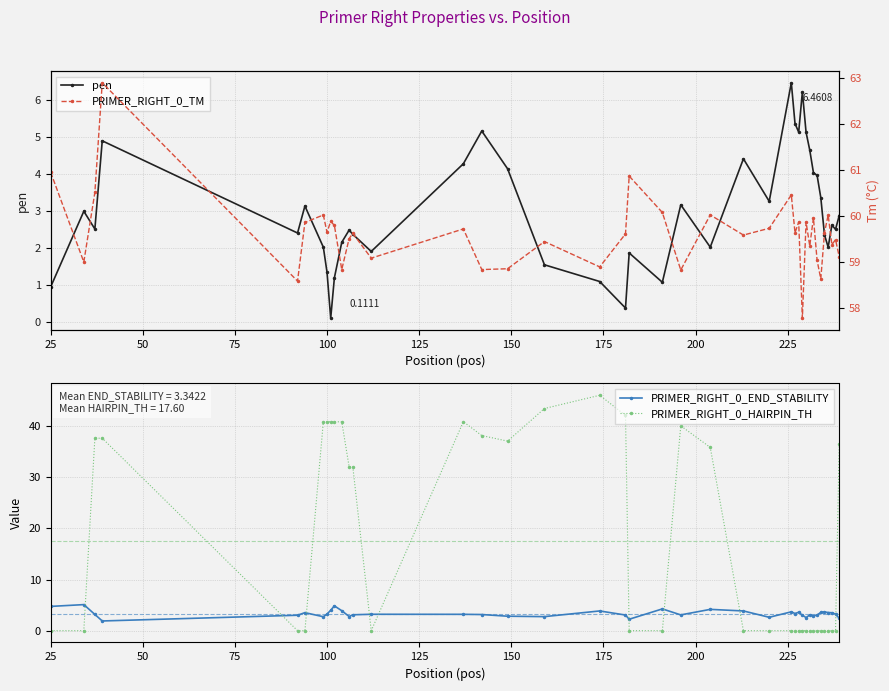

True or false: PRIMER_RIGHT_0_HAIRPIN_TH has more than 1 points higher than both neighbors.

True